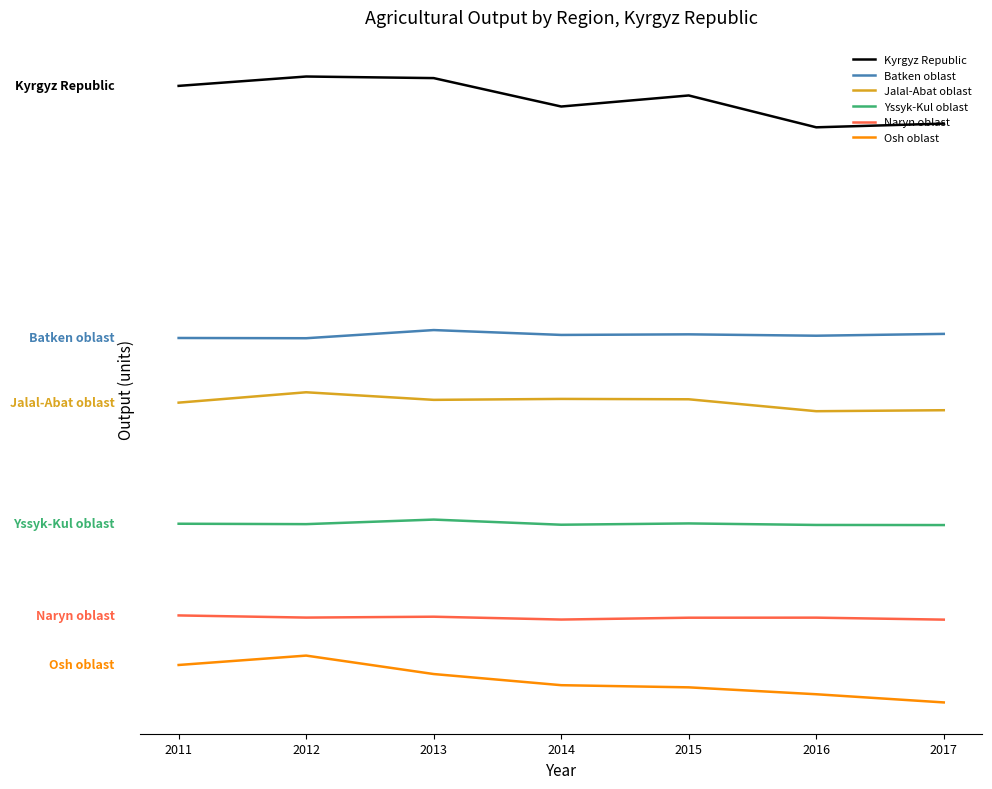

Does the chart have visible grid lines?

No